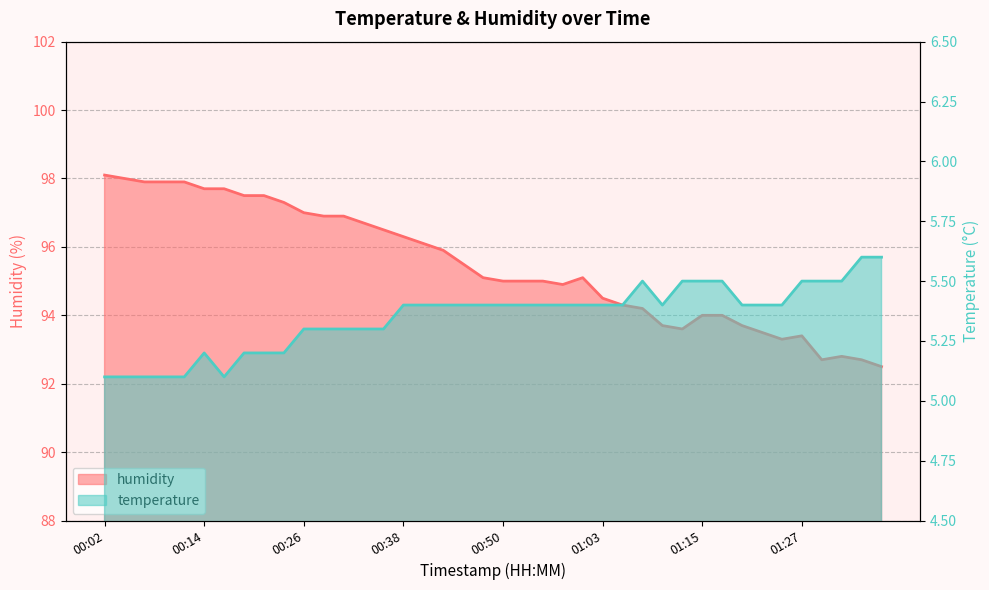

Count the number of data series in this chart.

2